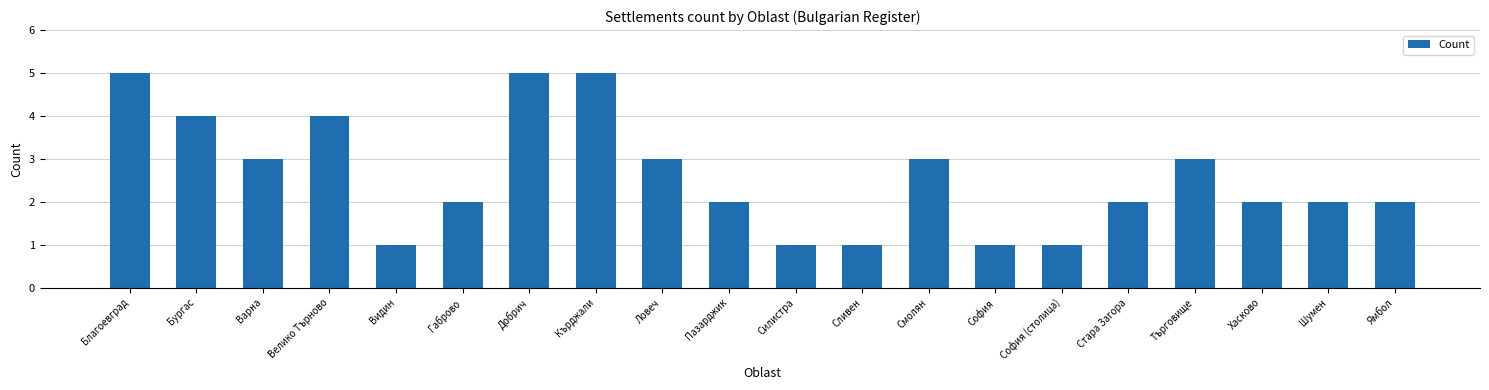

Approximately how many times larger is the value at Силистра compared to Ловеч?

0.3